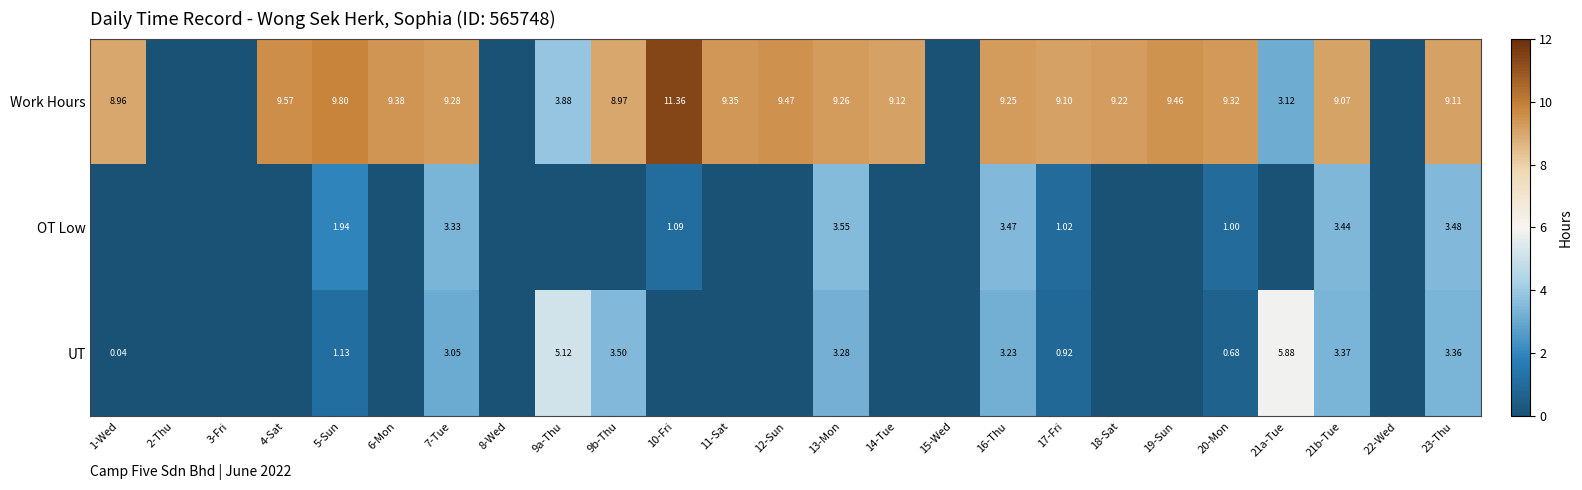

At which category is the sum across all series the highest?

13-Mon